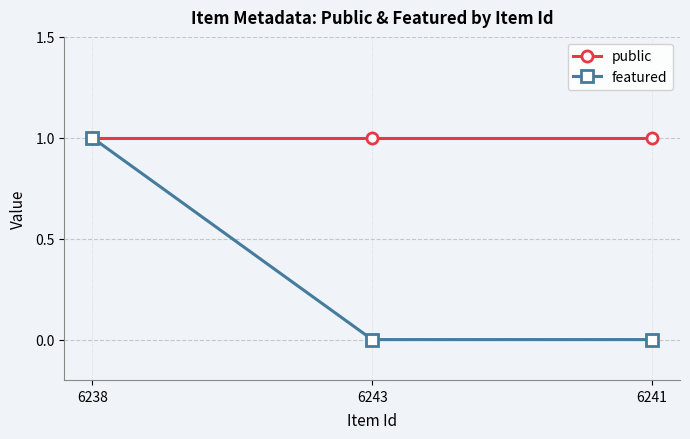

How many distinct data groups are displayed?

2